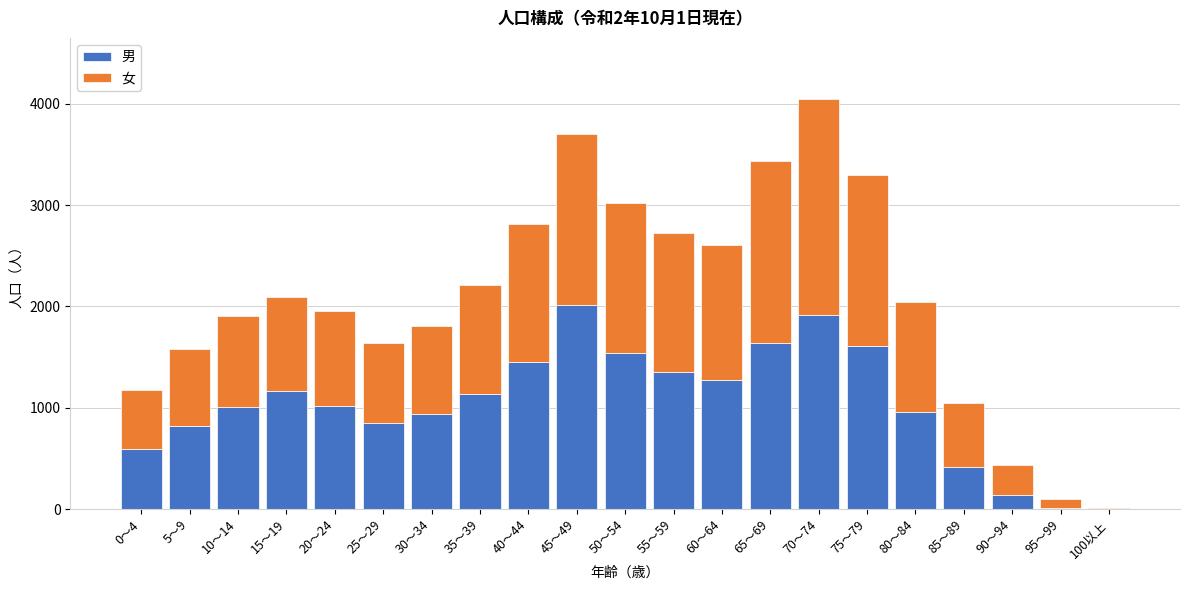

At which category is the sum across all series the highest?

70～74